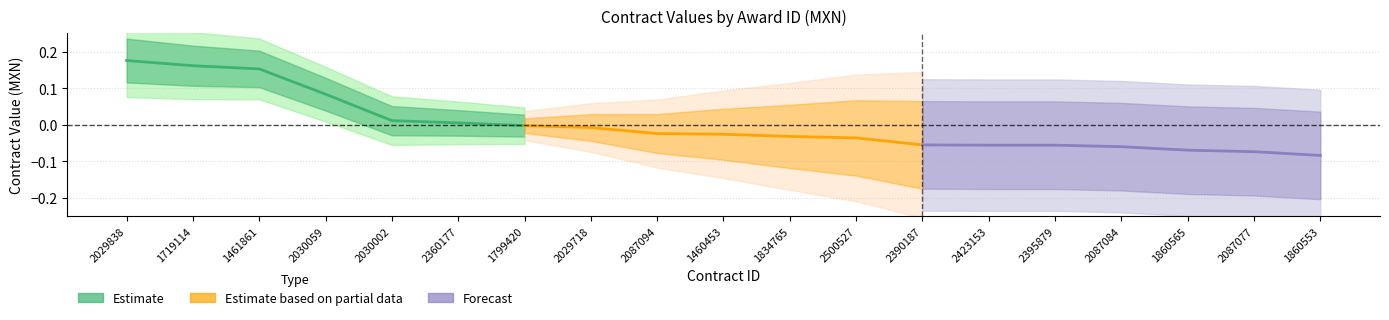

Rank the categories by Estimate value from lowest to highest.

1799420, 2360177, 2030002, 2030059, 1461861, 1719114, 2029838